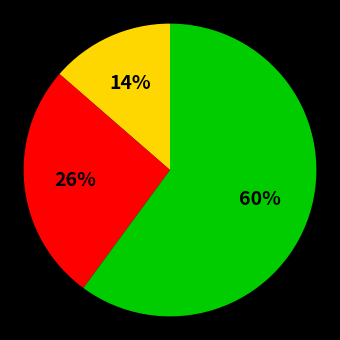

Is there any slice that represents more than half of the pie?

Yes